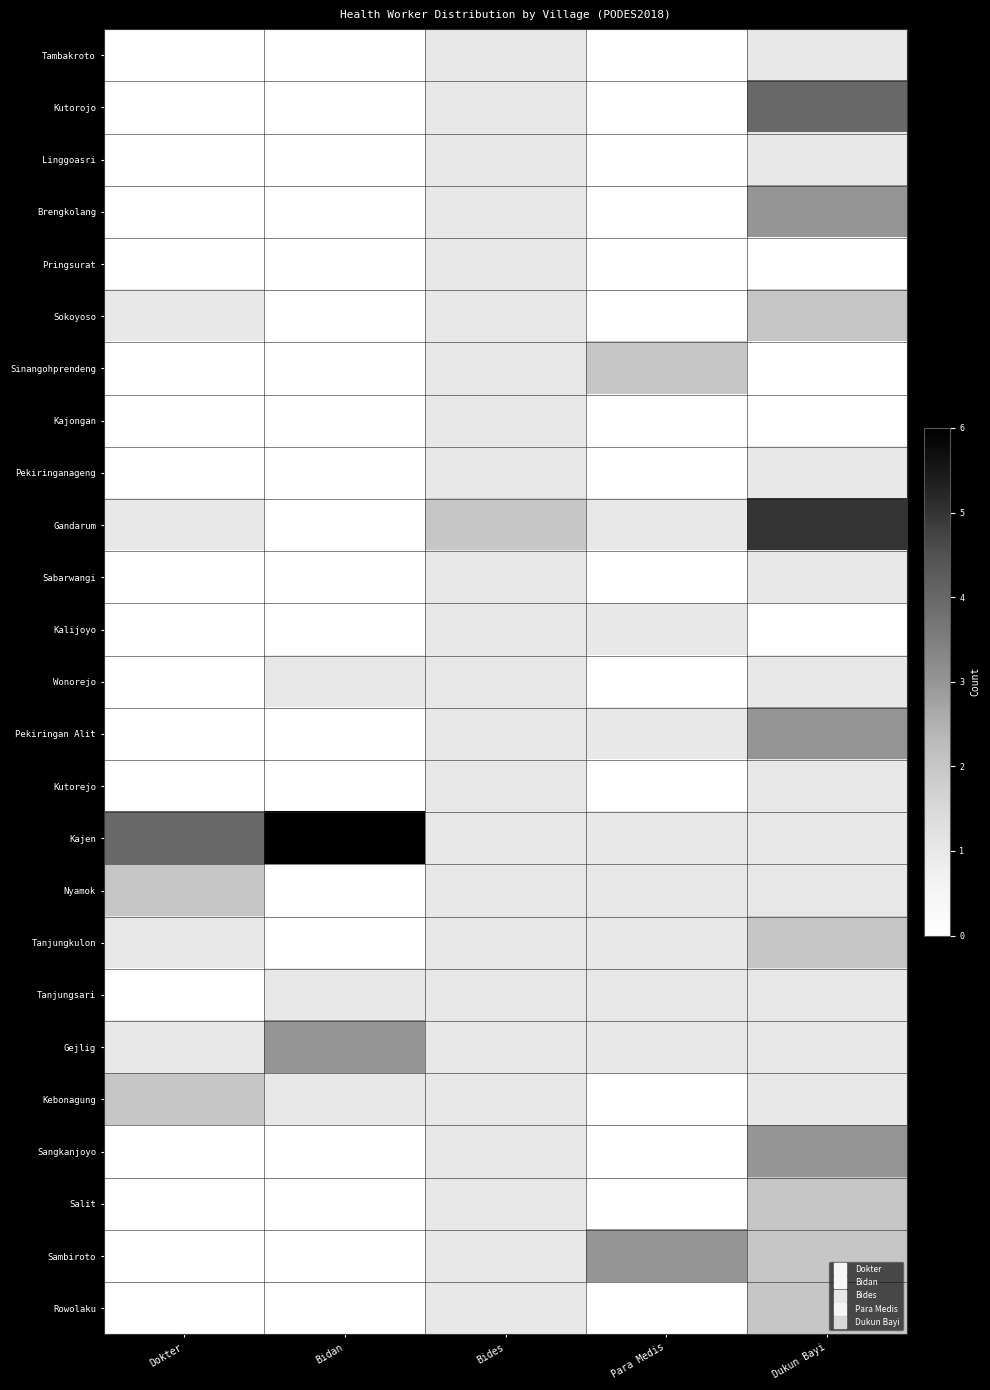

Reading right to left, what are all the values shown in this chart?

Tambakroto: Dukun Bayi=1	Para Medis=0	Bides=1	Bidan=0	Dokter=0
Kutorojo: Dukun Bayi=4	Para Medis=0	Bides=1	Bidan=0	Dokter=0
Linggoasri: Dukun Bayi=1	Para Medis=0	Bides=1	Bidan=0	Dokter=0
Brengkolang: Dukun Bayi=3	Para Medis=0	Bides=1	Bidan=0	Dokter=0
Pringsurat: Dukun Bayi=0	Para Medis=0	Bides=1	Bidan=0	Dokter=0
Sokoyoso: Dukun Bayi=2	Para Medis=0	Bides=1	Bidan=0	Dokter=1
Sinangohprendeng: Dukun Bayi=0	Para Medis=2	Bides=1	Bidan=0	Dokter=0
Kajongan: Dukun Bayi=0	Para Medis=0	Bides=1	Bidan=0	Dokter=0
Pekiringanageng: Dukun Bayi=1	Para Medis=0	Bides=1	Bidan=0	Dokter=0
Gandarum: Dukun Bayi=5	Para Medis=1	Bides=2	Bidan=0	Dokter=1
Sabarwangi: Dukun Bayi=1	Para Medis=0	Bides=1	Bidan=0	Dokter=0
Kalijoyo: Dukun Bayi=0	Para Medis=1	Bides=1	Bidan=0	Dokter=0
Wonorejo: Dukun Bayi=1	Para Medis=0	Bides=1	Bidan=1	Dokter=0
Pekiringan Alit: Dukun Bayi=3	Para Medis=1	Bides=1	Bidan=0	Dokter=0
Kutorejo: Dukun Bayi=1	Para Medis=0	Bides=1	Bidan=0	Dokter=0
Kajen: Dukun Bayi=1	Para Medis=1	Bides=1	Bidan=6	Dokter=4
Nyamok: Dukun Bayi=1	Para Medis=1	Bides=1	Bidan=0	Dokter=2
Tanjungkulon: Dukun Bayi=2	Para Medis=1	Bides=1	Bidan=0	Dokter=1
Tanjungsari: Dukun Bayi=1	Para Medis=1	Bides=1	Bidan=1	Dokter=0
Gejlig: Dukun Bayi=1	Para Medis=1	Bides=1	Bidan=3	Dokter=1
Kebonagung: Dukun Bayi=1	Para Medis=0	Bides=1	Bidan=1	Dokter=2
Sangkanjoyo: Dukun Bayi=3	Para Medis=0	Bides=1	Bidan=0	Dokter=0
Salit: Dukun Bayi=2	Para Medis=0	Bides=1	Bidan=0	Dokter=0
Sambiroto: Dukun Bayi=2	Para Medis=3	Bides=1	Bidan=0	Dokter=0
Rowolaku: Dukun Bayi=2	Para Medis=0	Bides=1	Bidan=0	Dokter=0